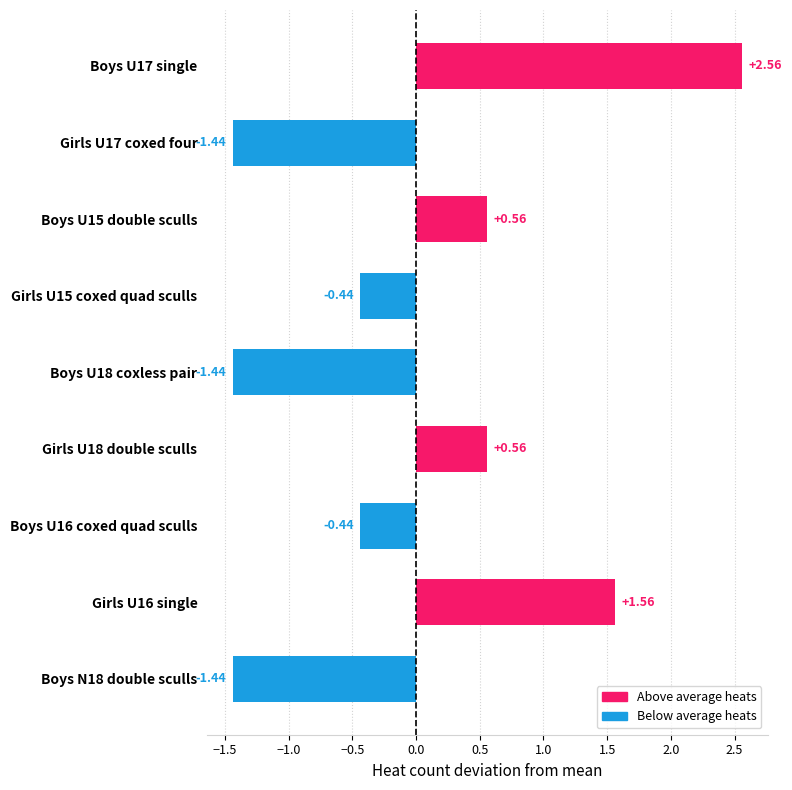

Between Girls U18 double sculls and Boys U16 coxed quad sculls, which is larger?

Girls U18 double sculls